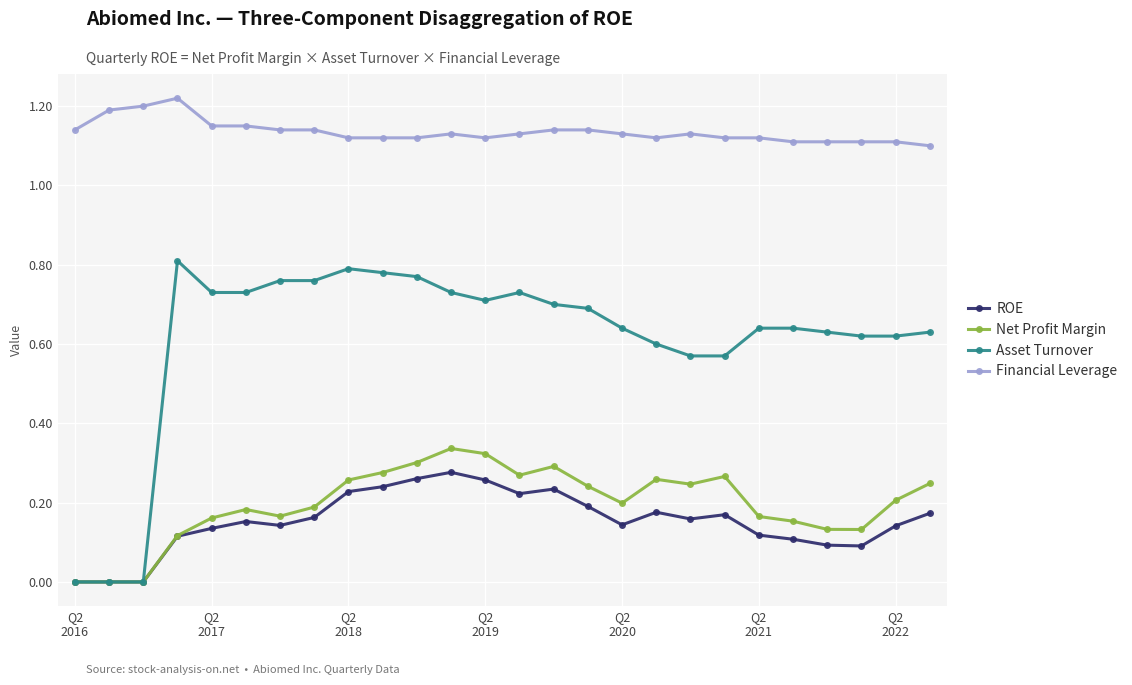

Which series has the widest spread of values?

Asset Turnover